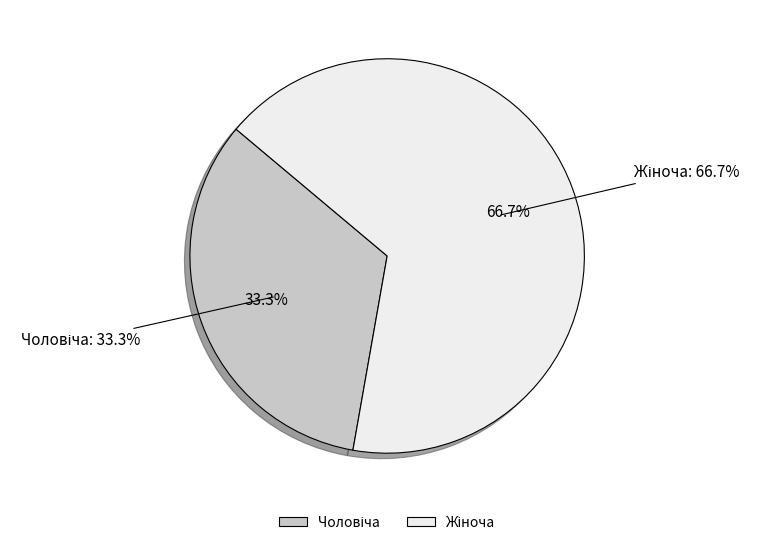

Between Чоловіча and Жіноча, which is larger?

Жіноча